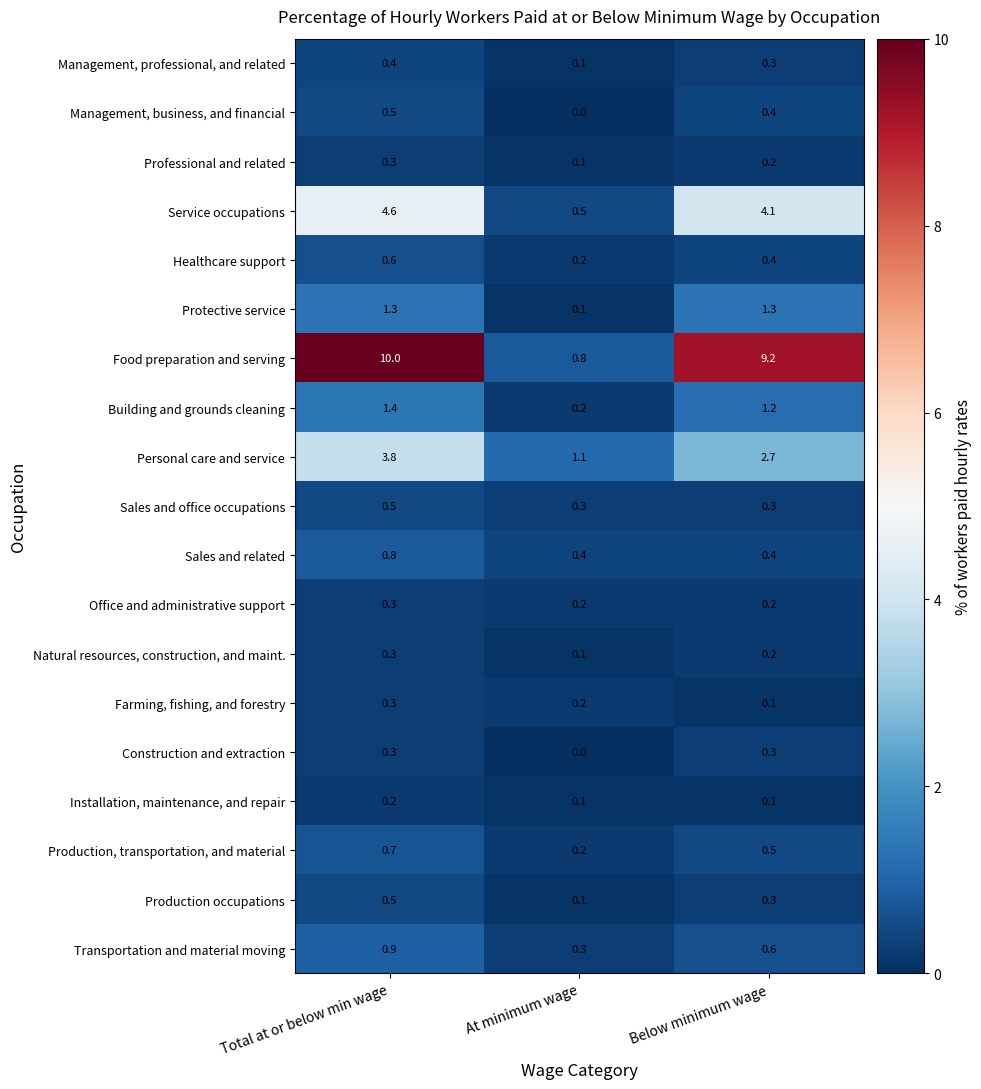

What is the maximum value shown in the chart?

10.0